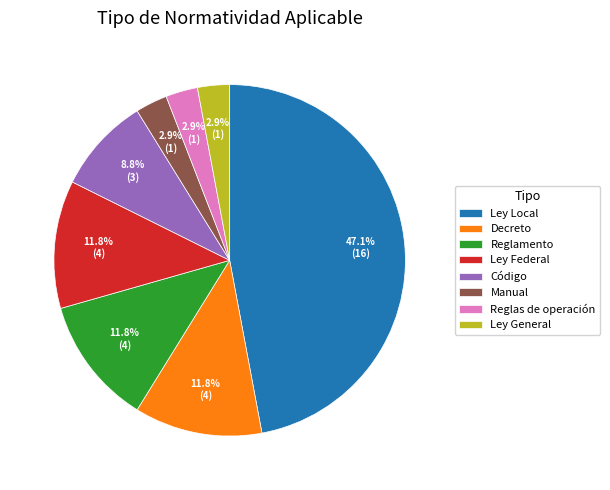

Which slice is the largest?

Ley Local